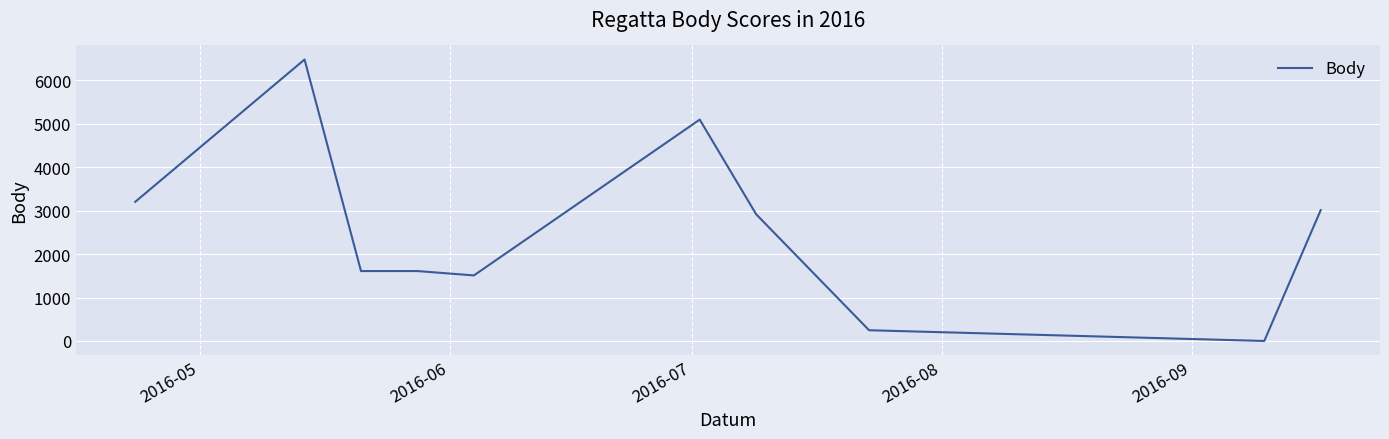

What is the difference between the maximum and minimum values?

6474